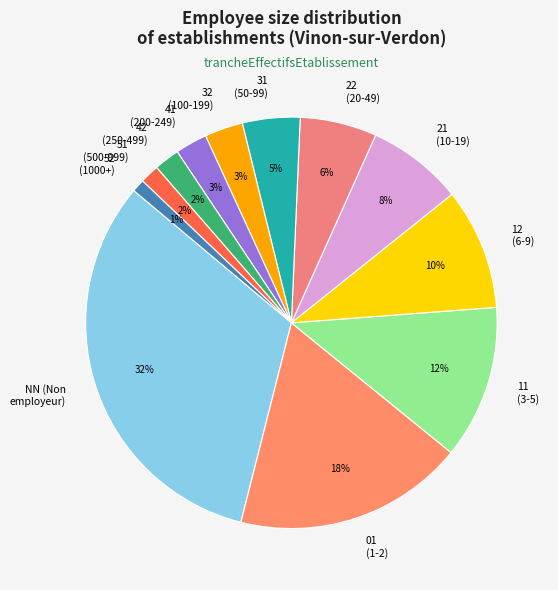

To the nearest percent, what percentage of the pie is 41?

3%